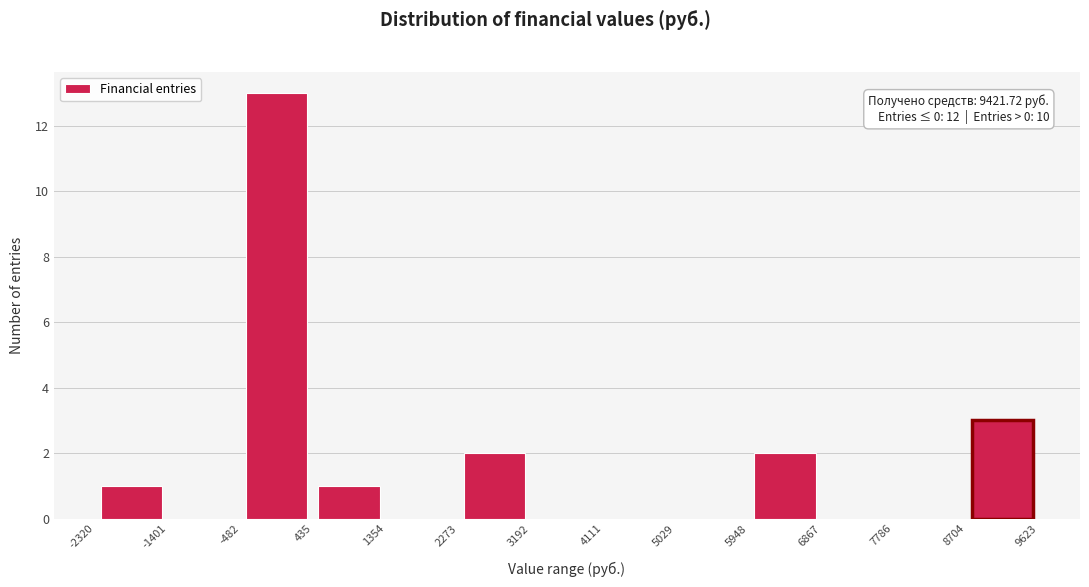

Over which range of the x-axis is the bar tallest?

-482 to 435